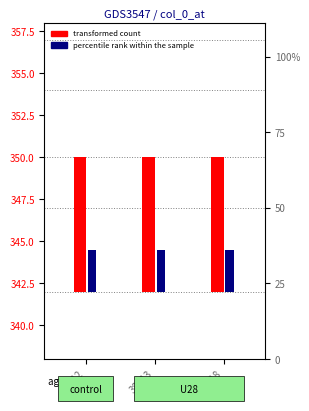

At which label is transformed count closest to 8?

38912